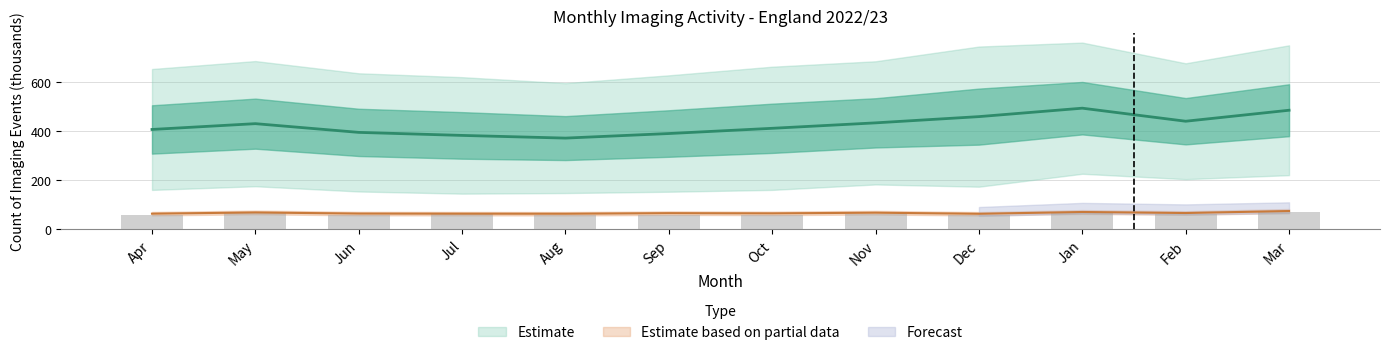

What is the label of the 4th bar from the right?

Dec